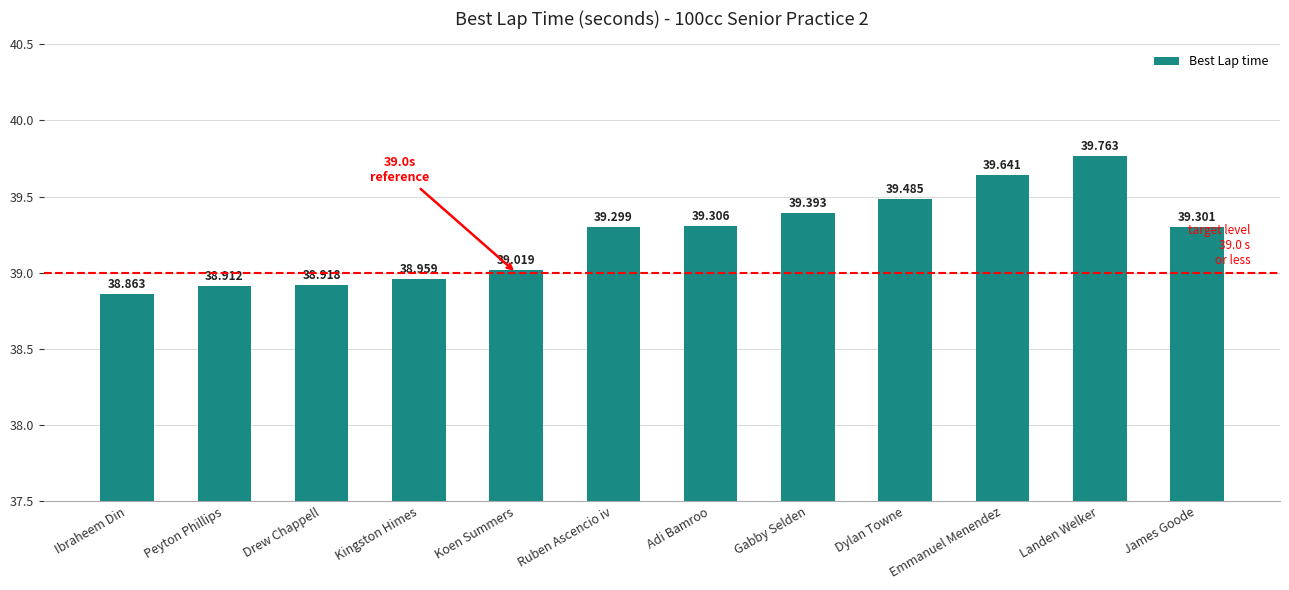

Reading left to right, transcribe all the data shown in this chart.

Ibraheem Din=38.9	Peyton Phillips=38.9	Drew Chappell=38.9	Kingston Himes=39.0	Koen Summers=39.0	Ruben Ascencio iv=39.3	Adi Bamroo=39.3	Gabby Selden=39.4	Dylan Towne=39.5	Emmanuel Menendez=39.6	Landen Welker=39.8	James Goode=39.3